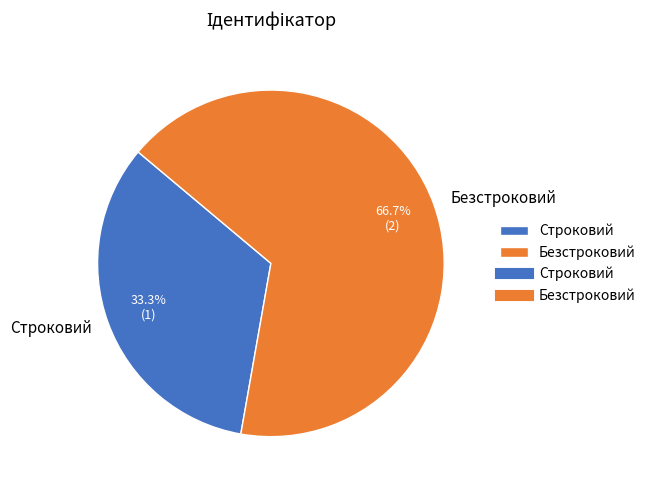

The Безстроковий slice represents 61% of the pie. True or false?

False